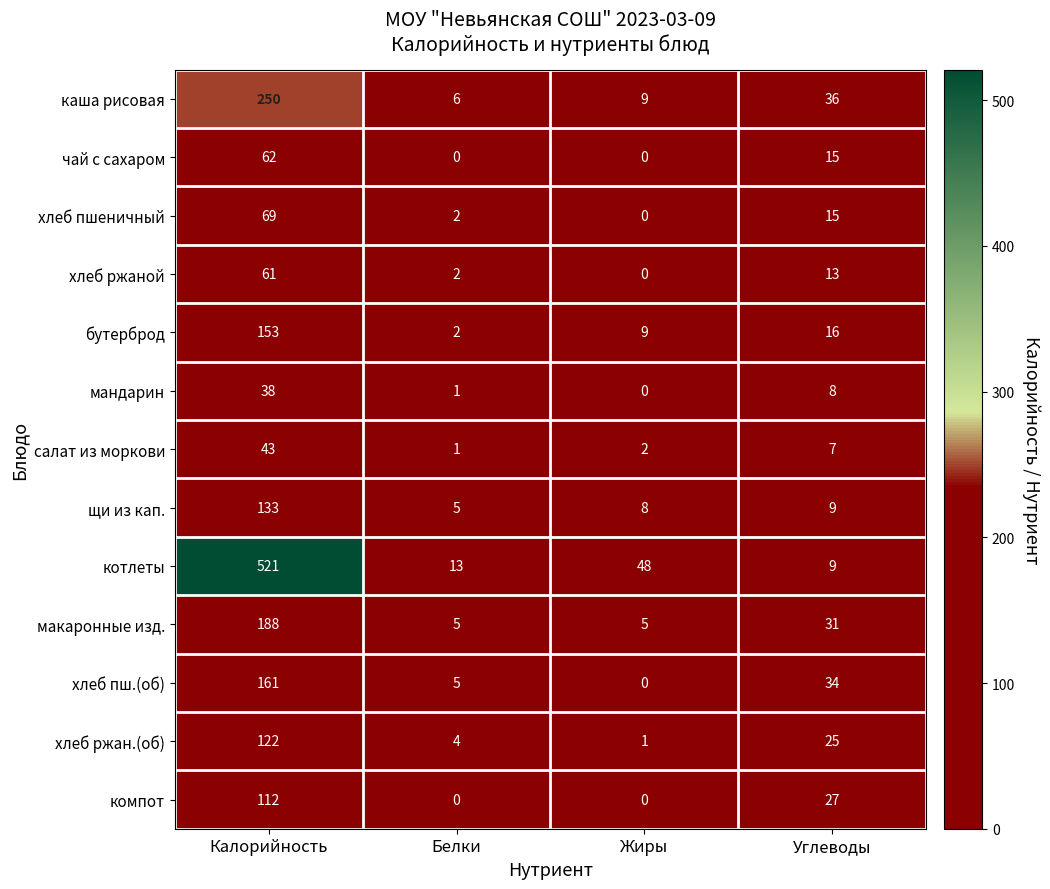

At which label does салат из моркови reach its peak?

Калорийность